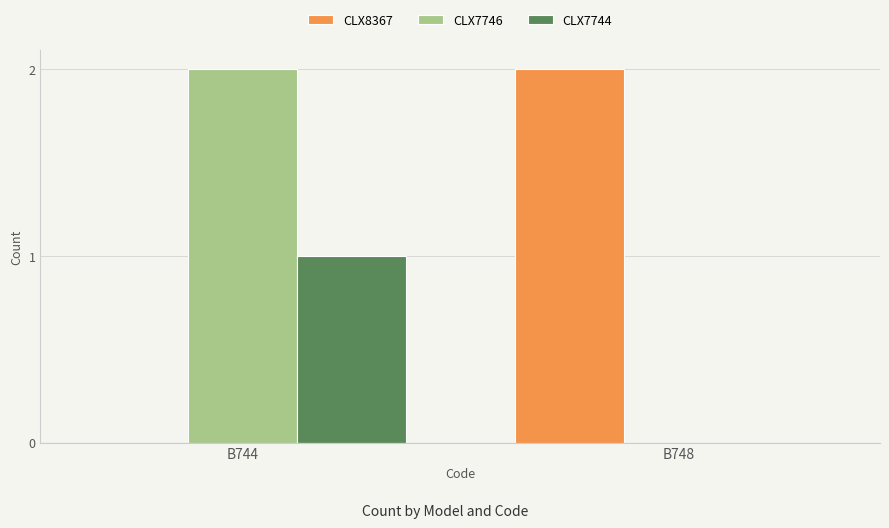

At which category is the sum across all series the highest?

B744